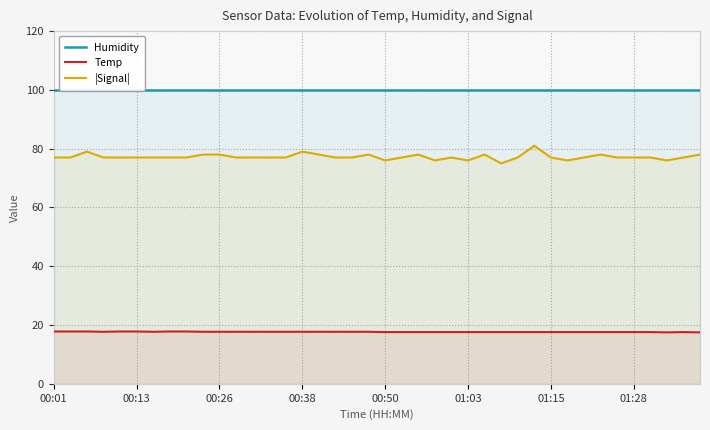

Is the value of Temp at 27 greater than the value of Humidity at 00:01?

No